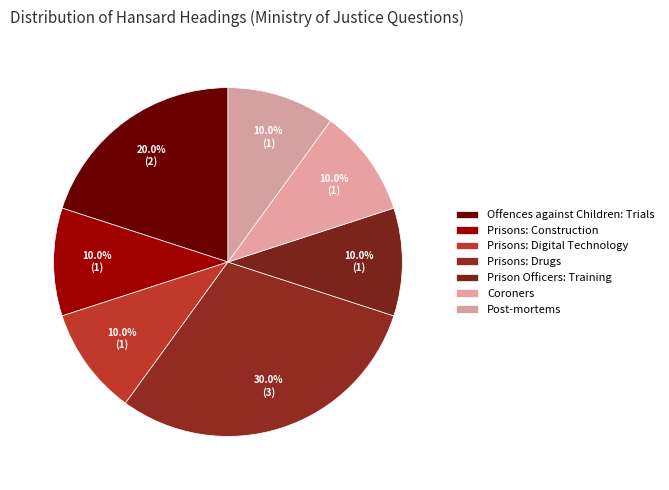

Count the number of slices in the pie.

7